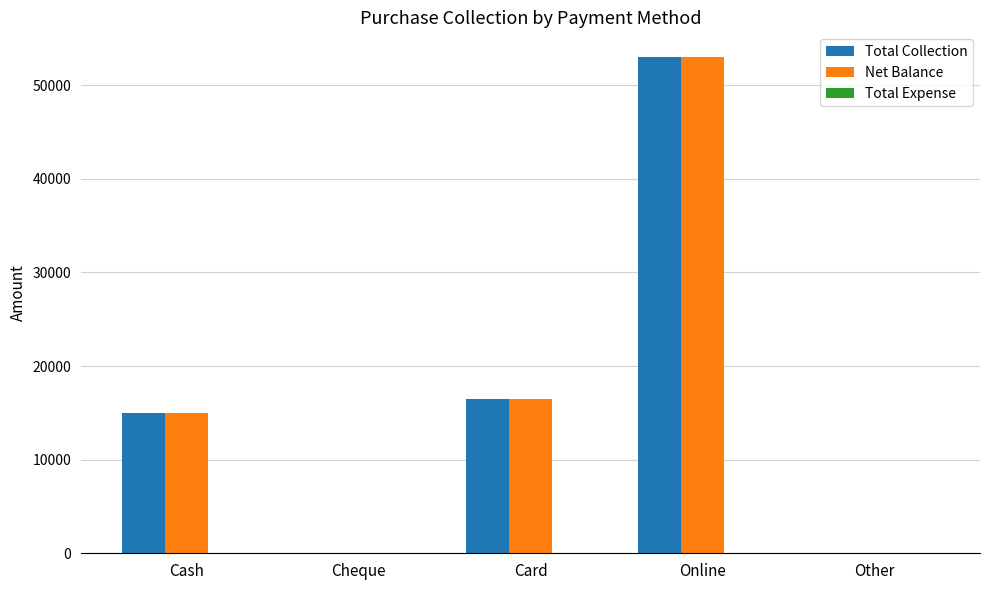

How many groups of bars are there?

5